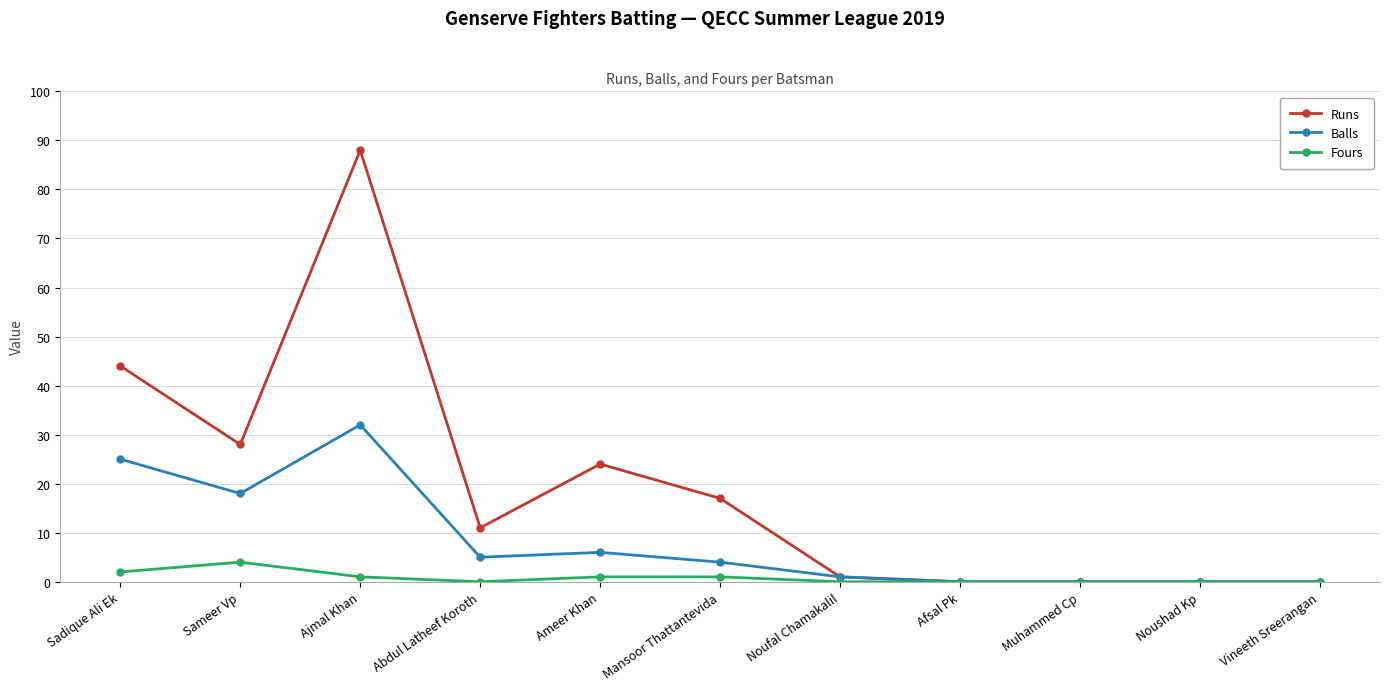

What is the sum of all Runs values?

213